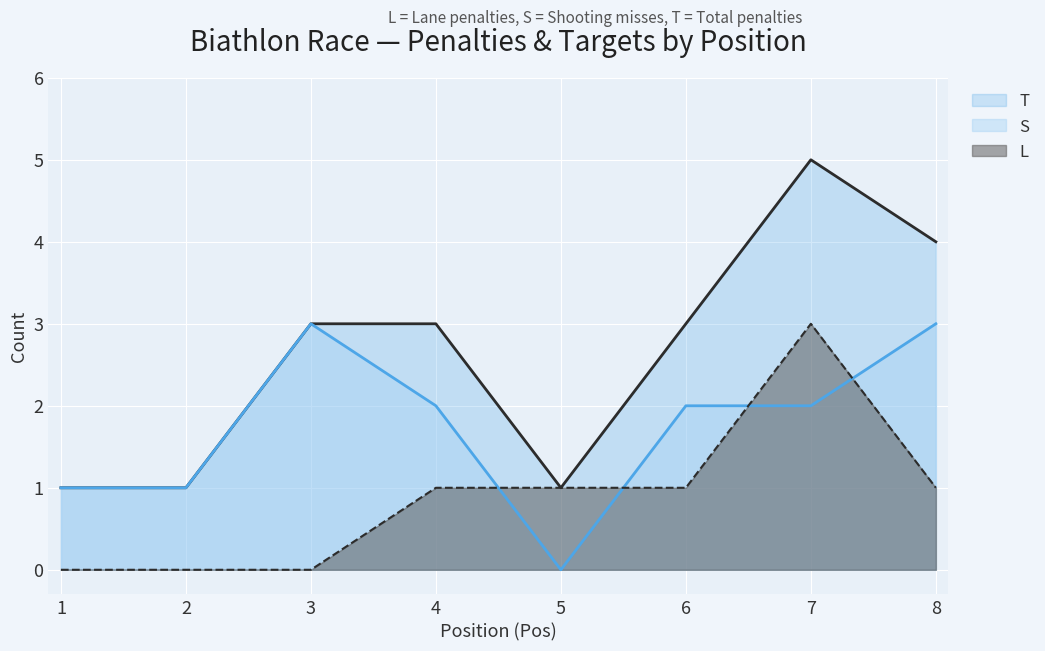

Reading left to right, transcribe all the data shown in this chart.

T: 1=1	2=1	3=3	4=3	5=1	6=3	7=5	8=4
S: 1=1	2=1	3=3	4=2	5=0	6=2	7=2	8=3
L: 1=0	2=0	3=0	4=1	5=1	6=1	7=3	8=1